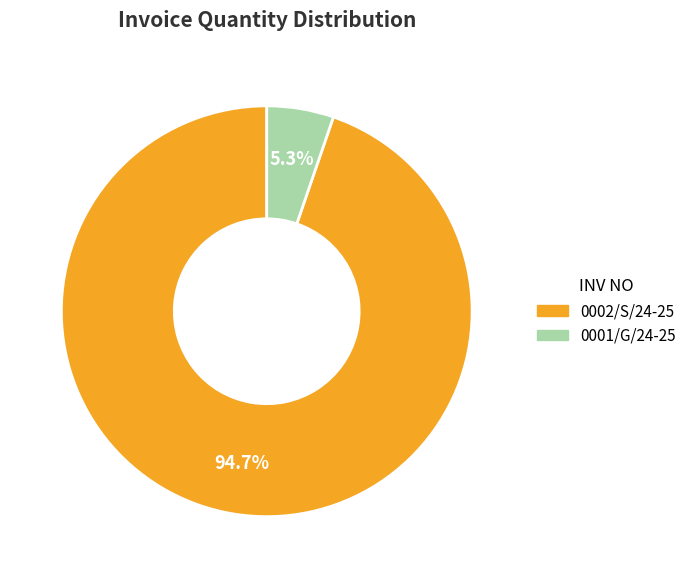

To the nearest percent, what is the combined percentage of 0002/S/24-25 and 0001/G/24-25?

100%